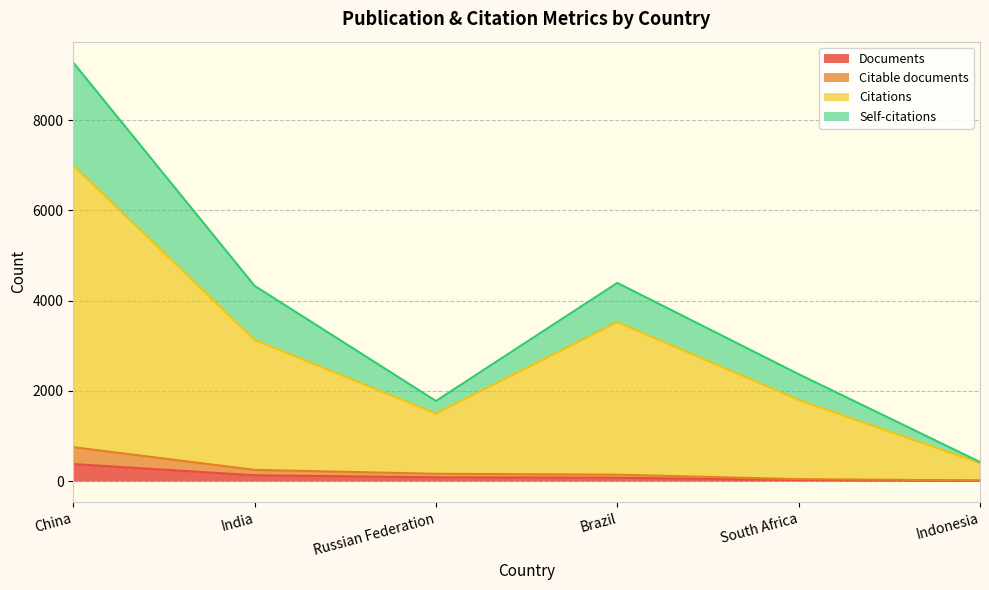

What is the spread (max minus min) of values at Indonesia?

415